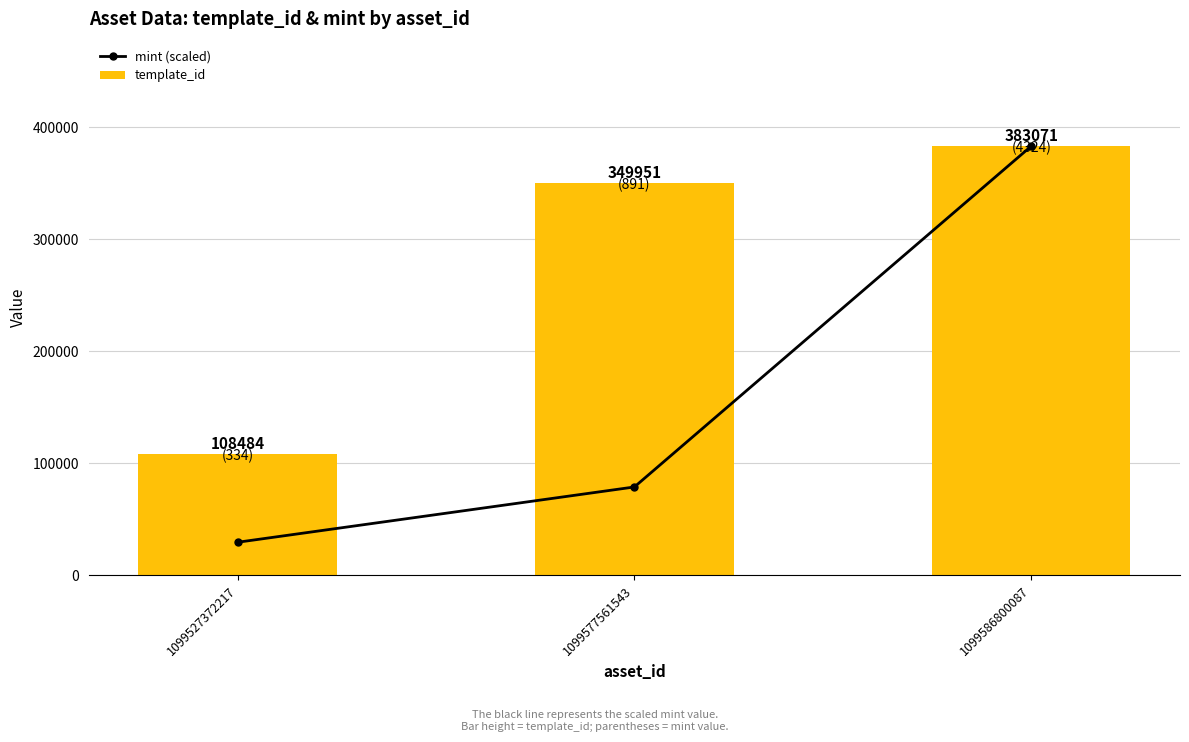

Reading left to right, list all the values displayed in this chart.

mint (scaled): 29589.7	78935.3	383071.0
template_id: 108484.0	349951.0	383071.0